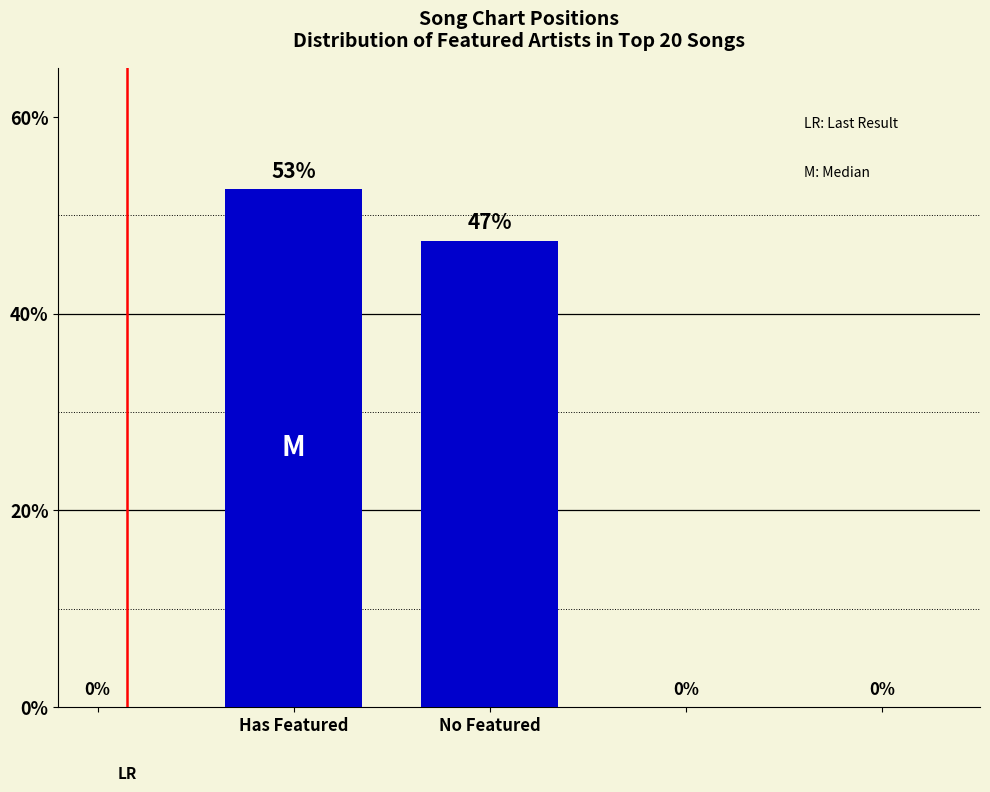

Approximately how many times larger is the value at No Featured compared to Has Featured?

0.9